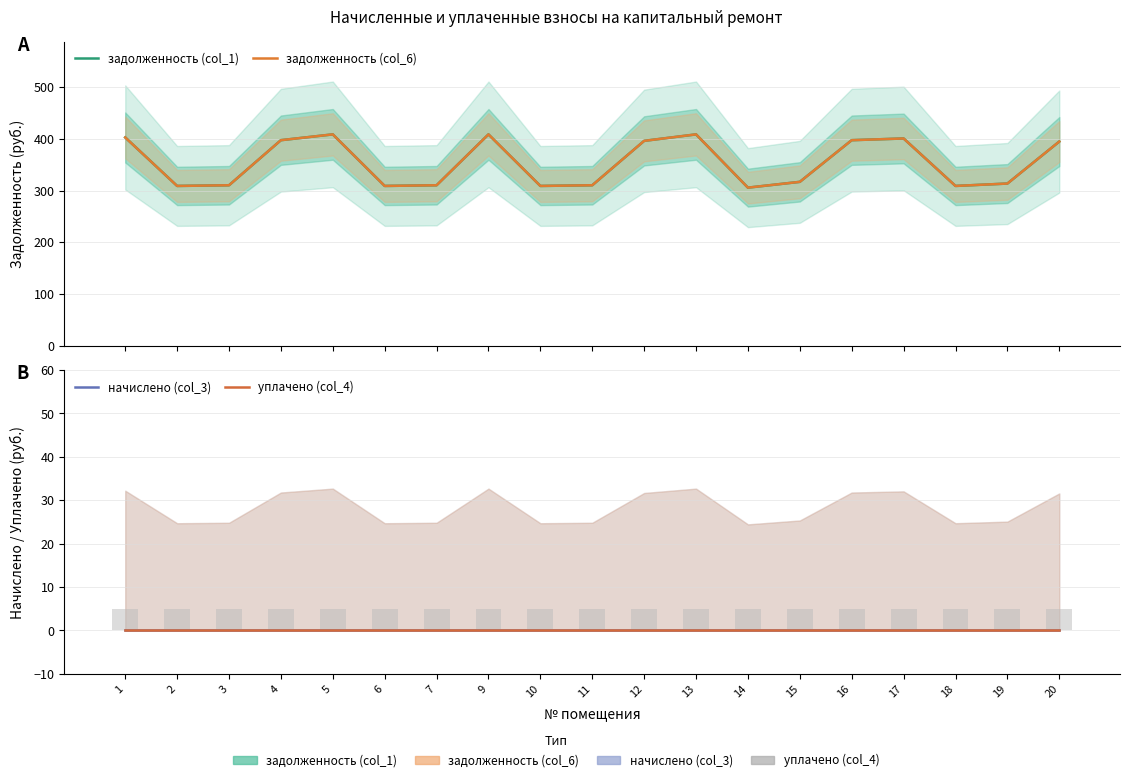

Which category has the lowest value in the уплачено (col_4) series?

1